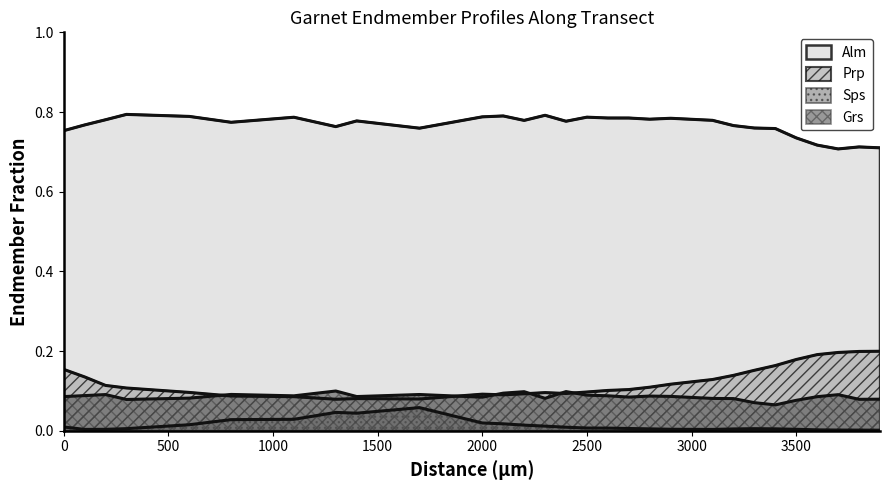

Count the Grs values in the range 0 to 1.

29